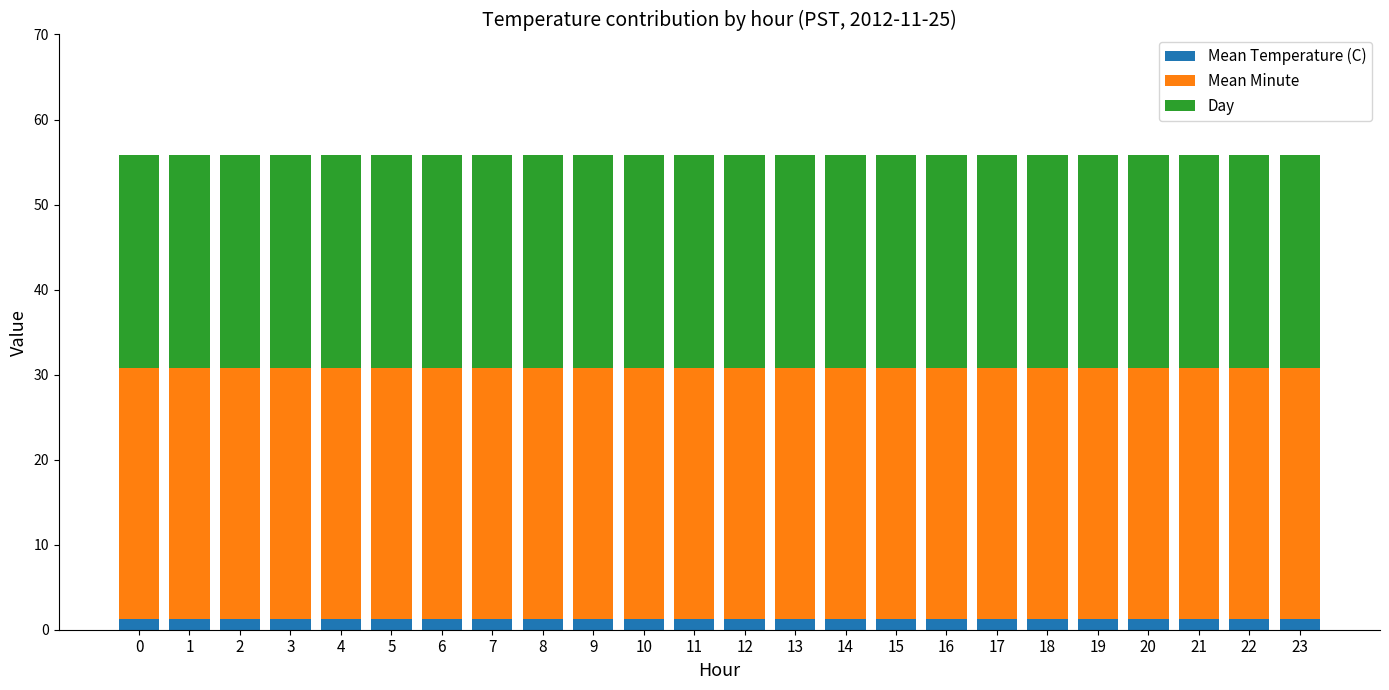

How many data points does each series have?

24